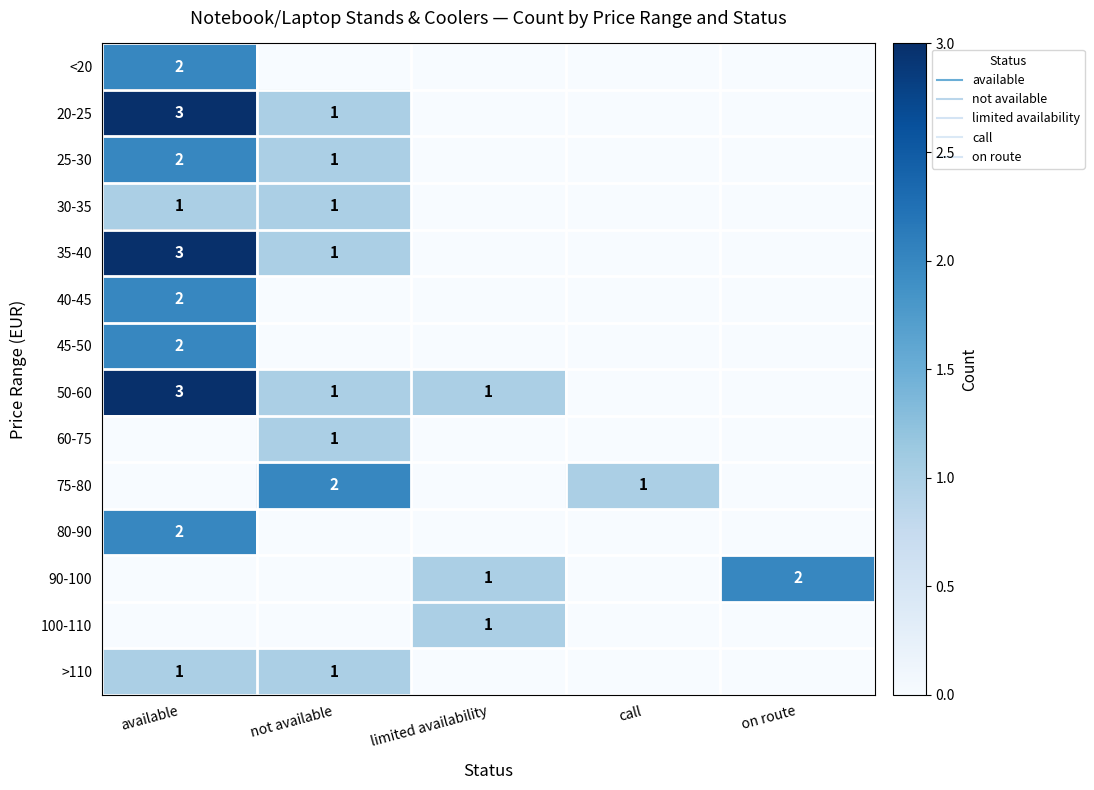

How many values in the 40-45 series exceed 0?

1